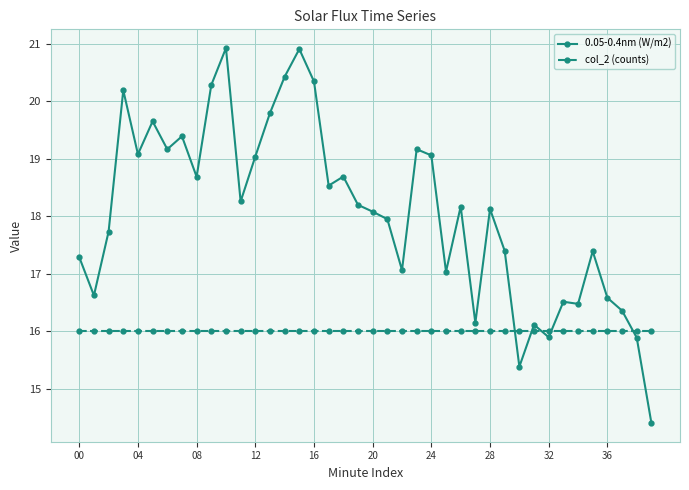

At how many categories does at least one series exceed 14?

40